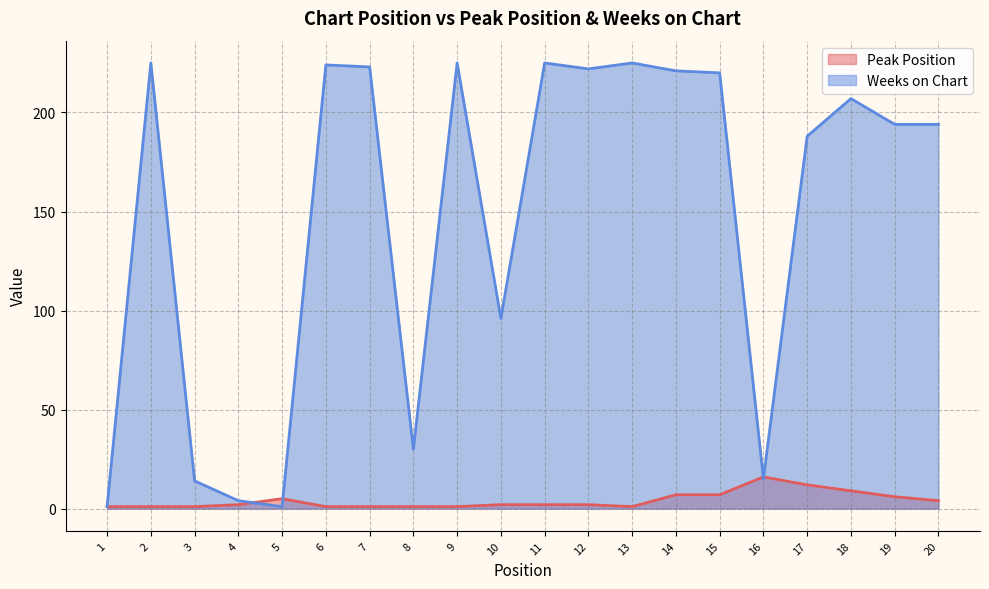

Does the chart have visible grid lines?

Yes